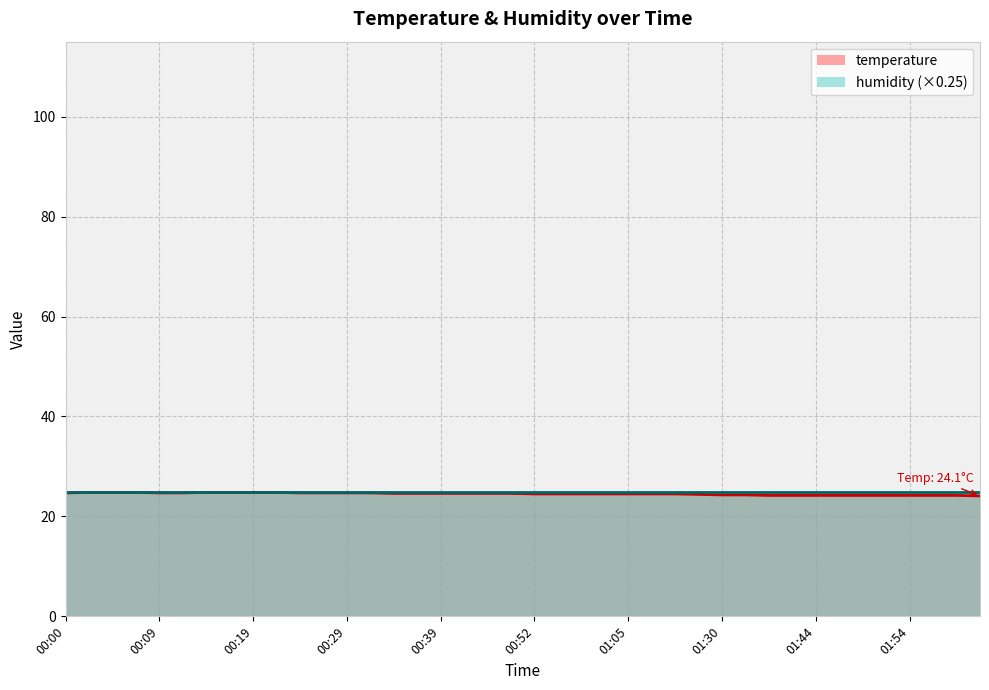

What position from the right is 01:54?

4